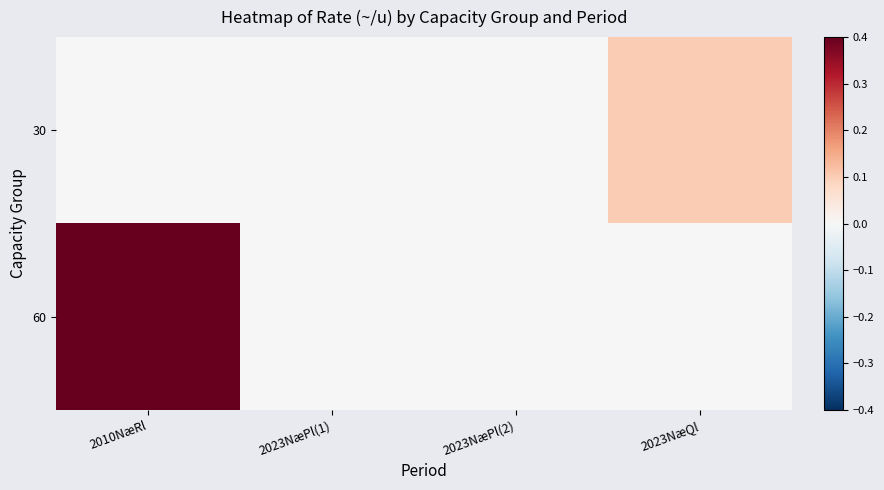

At 2010NæRl, list the series in order from smallest to largest.

30, 60